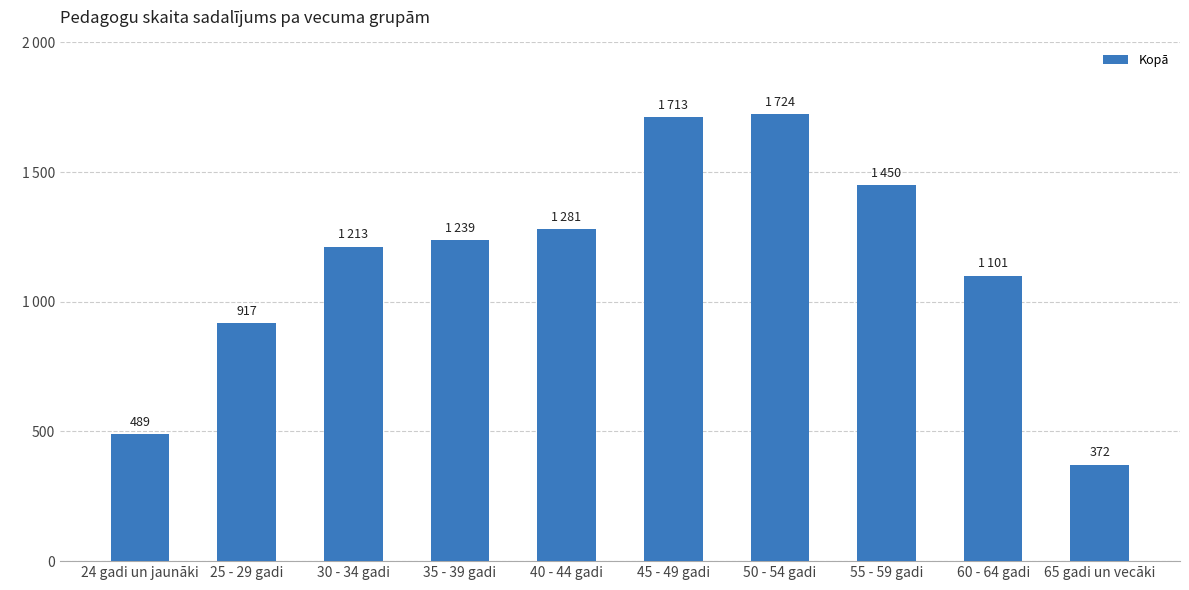

Are the bars horizontal?

No